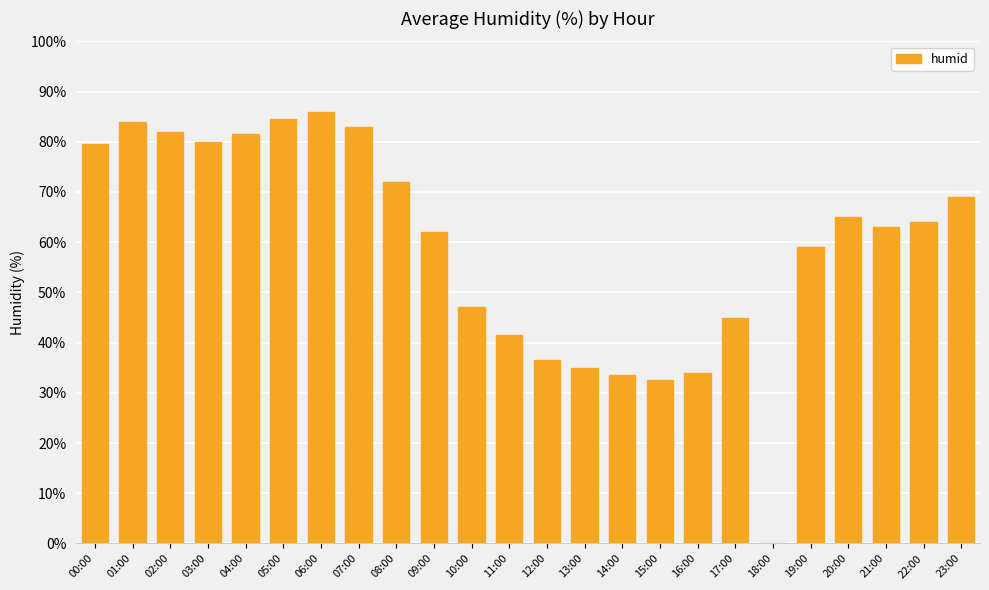

True or false: the data shows 128.0 at 03:00.

False